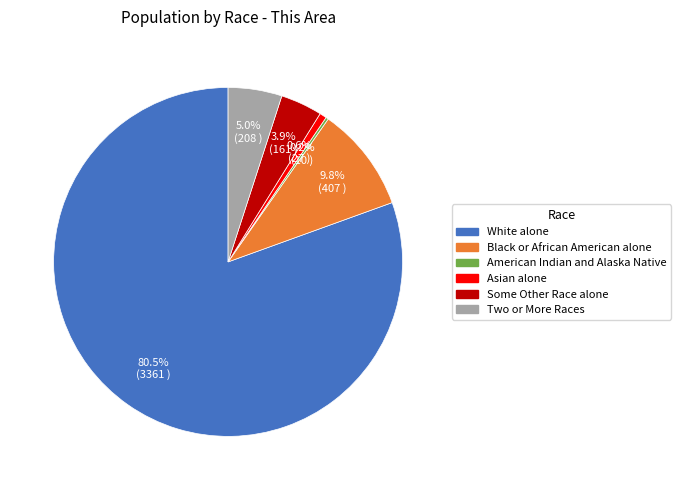

Does any single category account for the majority?

Yes